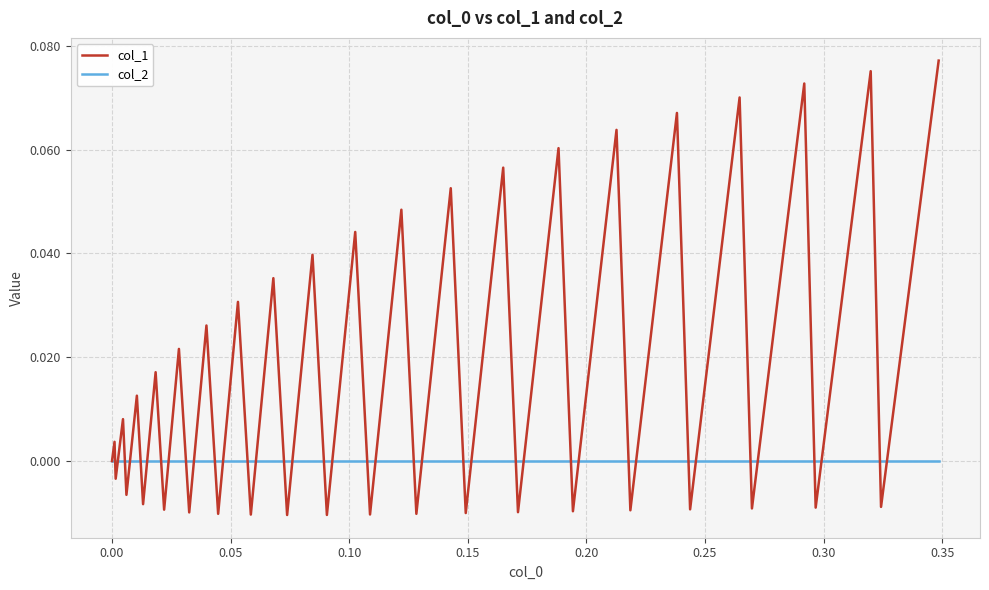

Which series has the largest total across all categories?

col_1